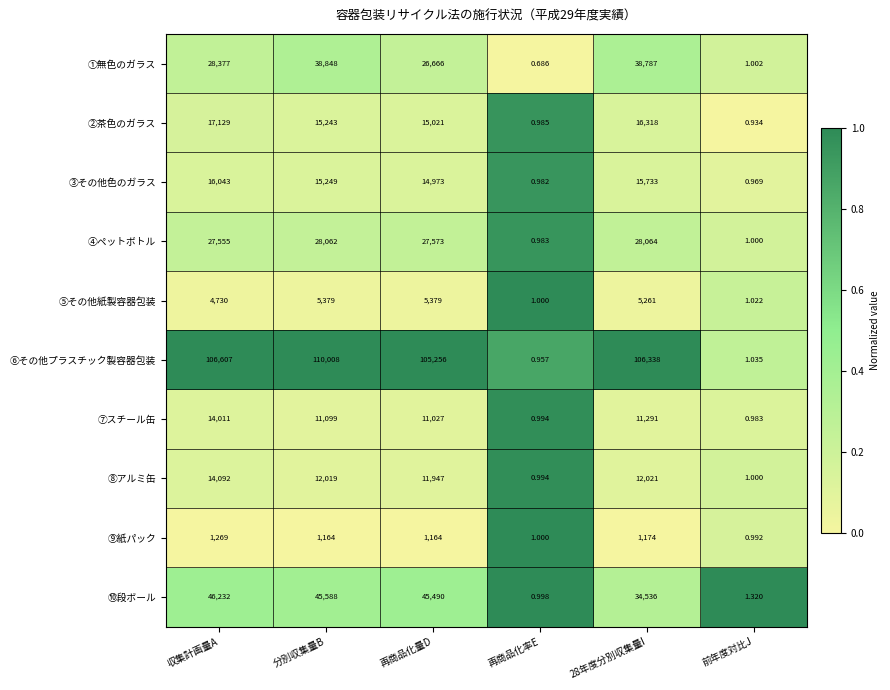

Which series has the largest total across all categories?

⑥その他プラスチック製容器包装